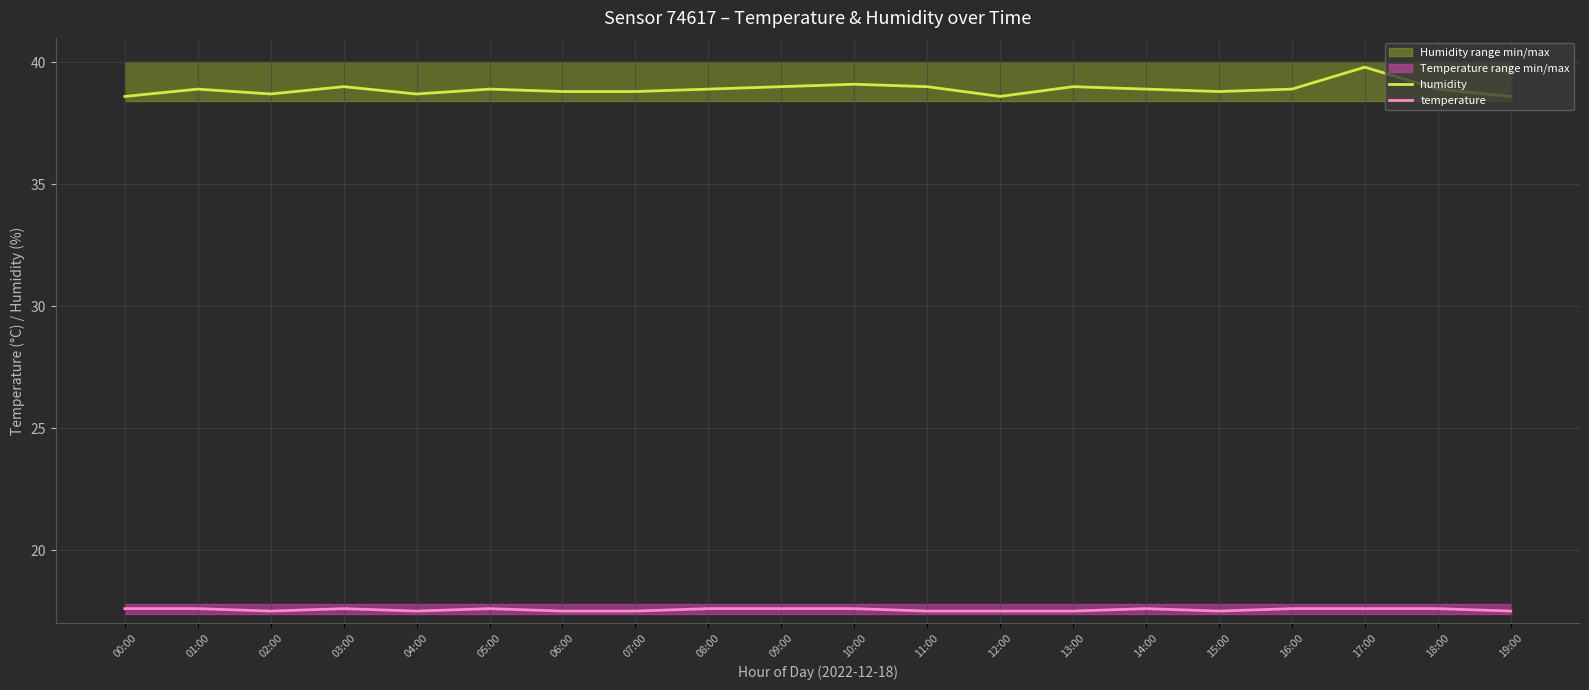

Is it true that temperature equals 17.5 at 19:00?

True